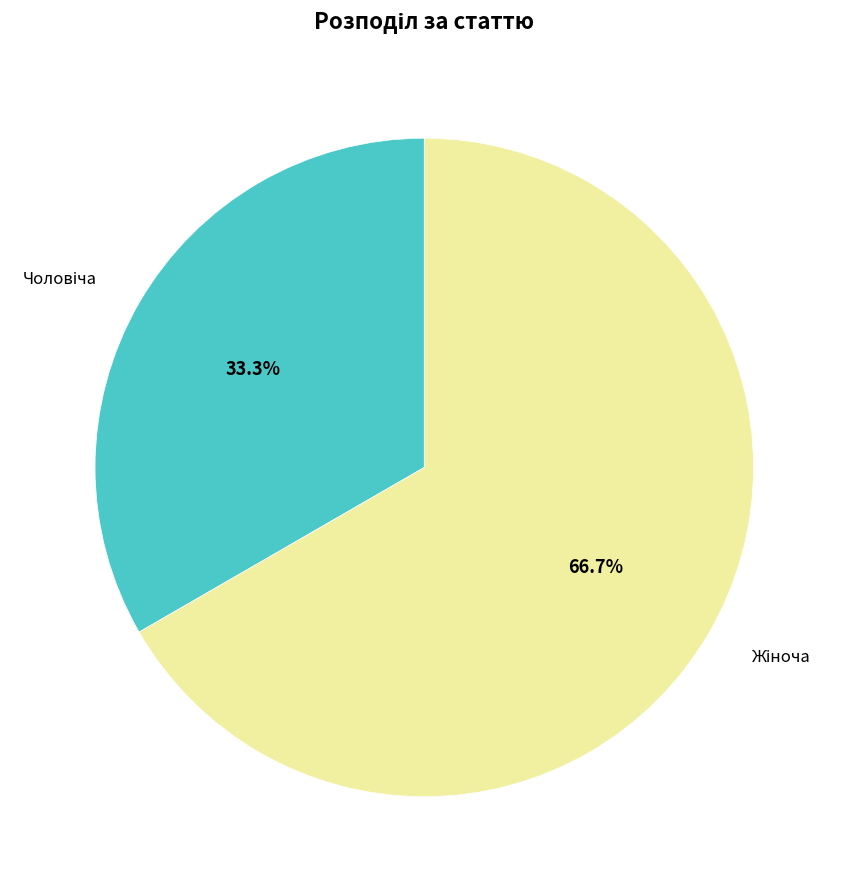

Is there a majority slice in this chart?

Yes